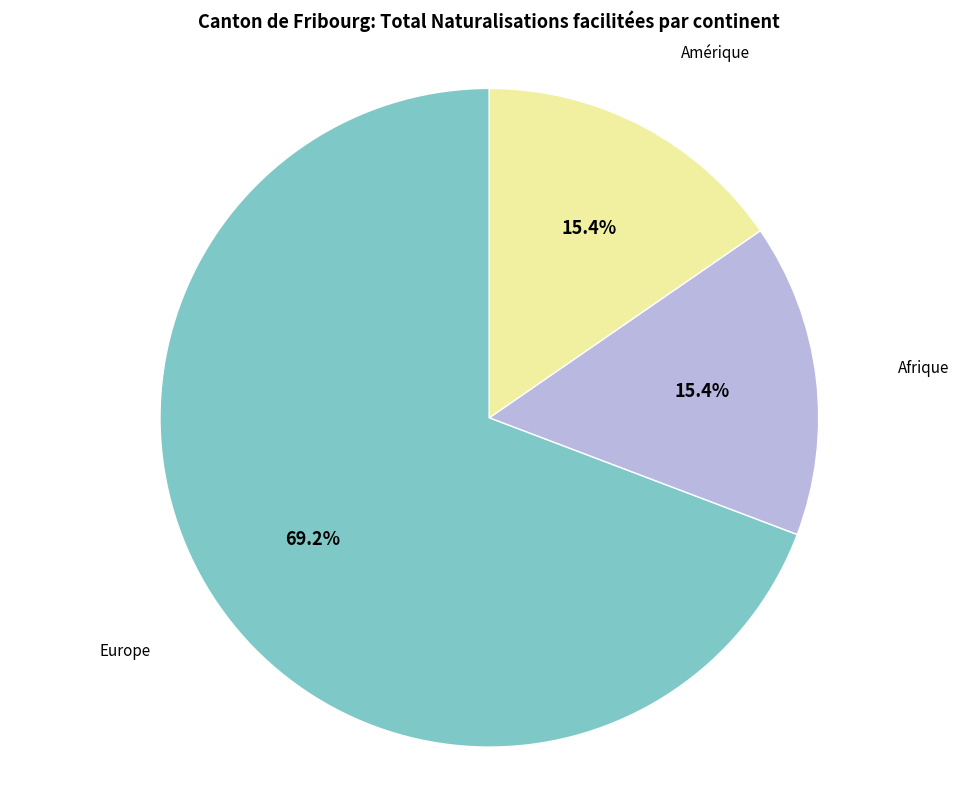

Which has a higher value, Afrique or Europe?

Europe